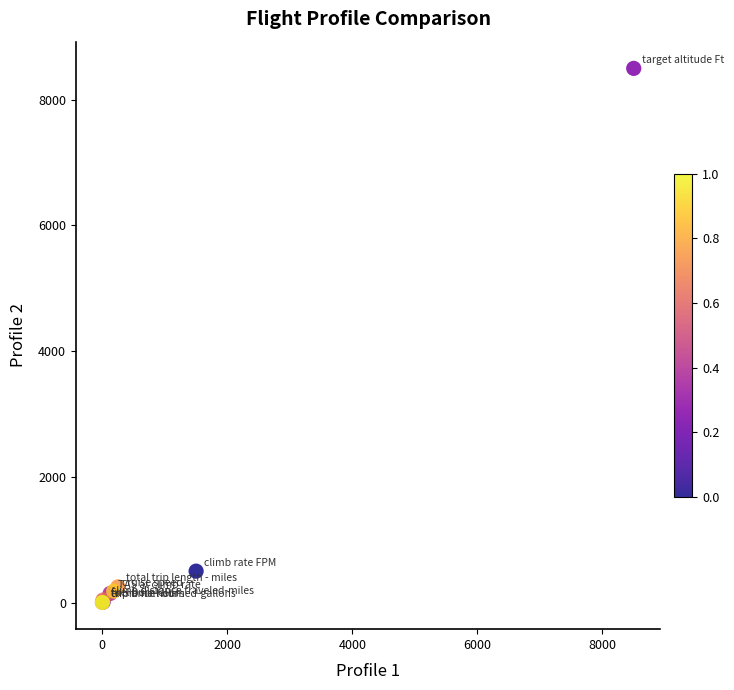

What Y value in the scatter plot is closest to 4250?

500.0